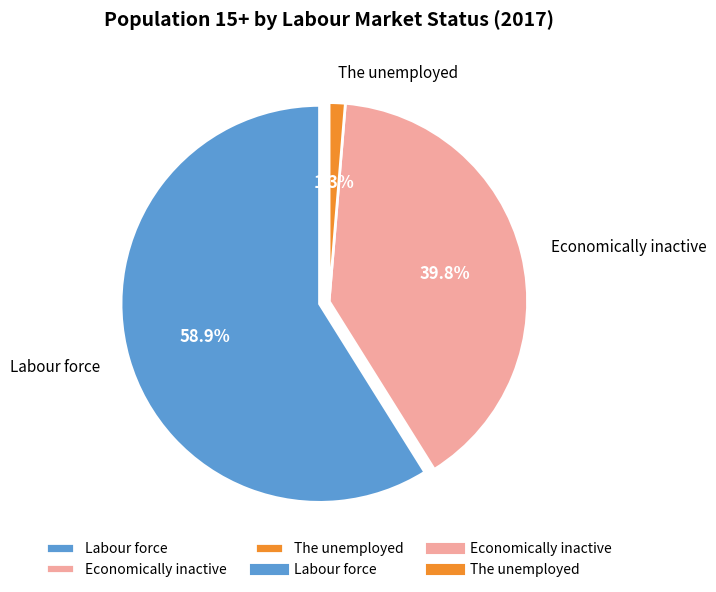

To the nearest percent, what is the combined percentage of Labour force and Economically inactive?

99%